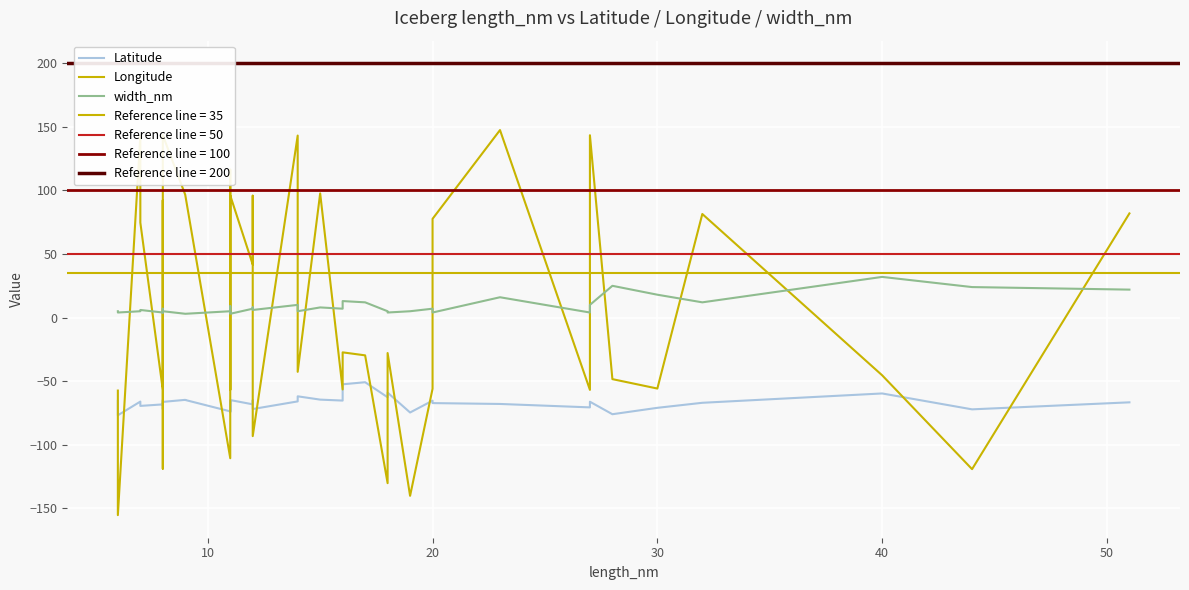

What is the minimum value shown in the chart?

-155.3